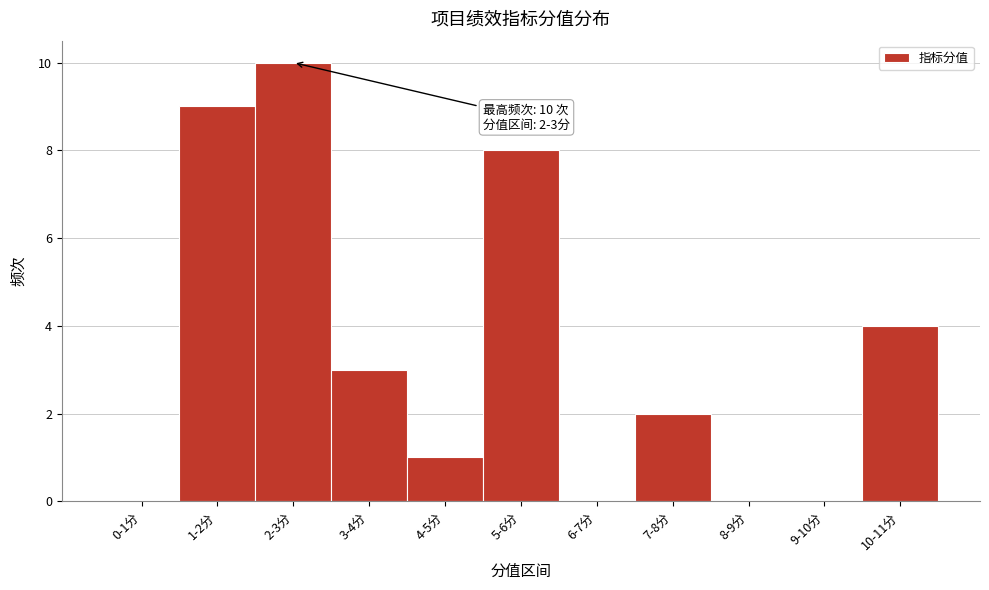

Reading right to left, what are all the values shown in this chart?

10-11分=4	9-10分=0	8-9分=0	7-8分=2	6-7分=0	5-6分=8	4-5分=1	3-4分=3	2-3分=10	1-2分=9	0-1分=0